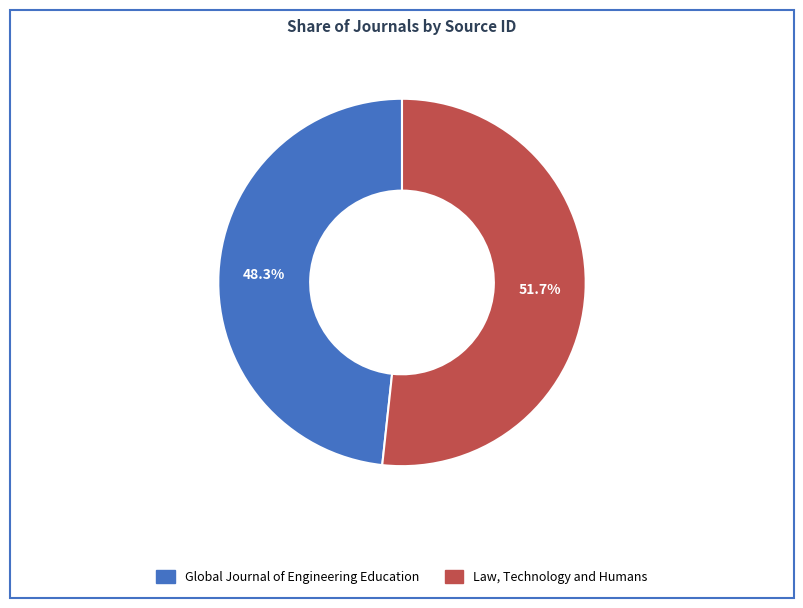

Is it true that Global Journal of Engineering Education is 59% of the pie?

False